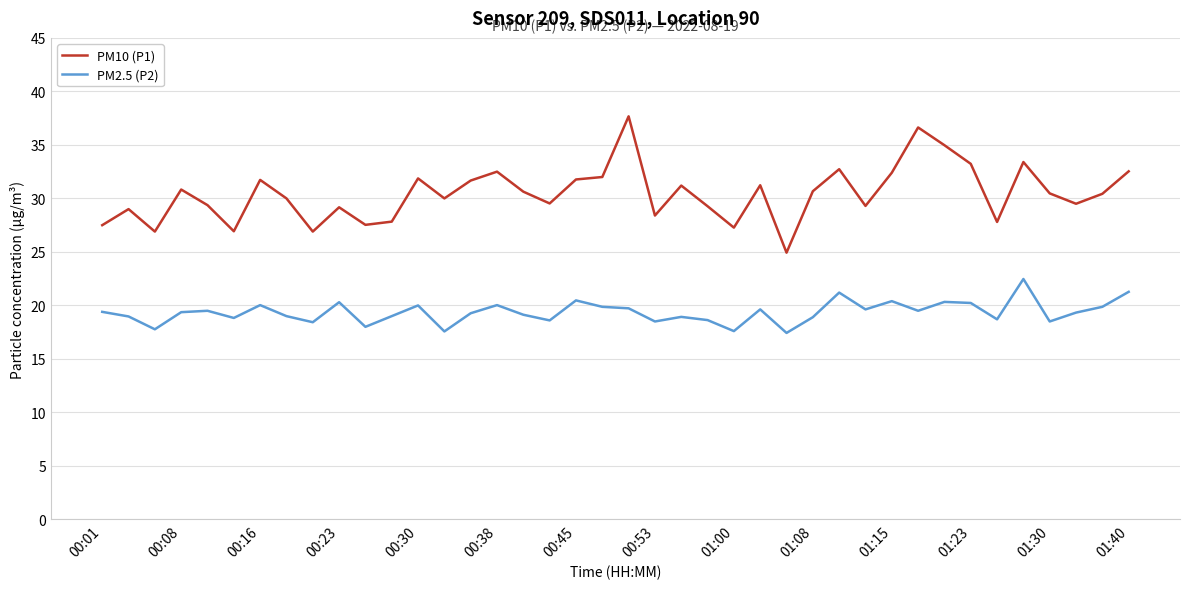

What is the minimum value for PM2.5 (P2)?

17.4